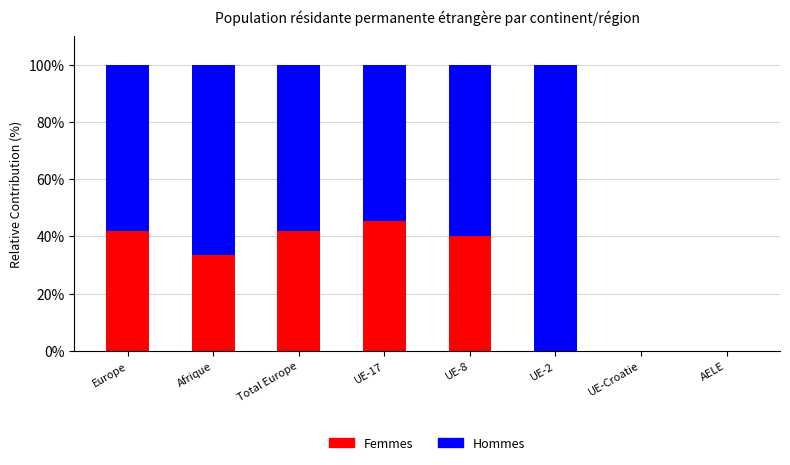

What are all the series names shown in the legend?

Femmes, Hommes